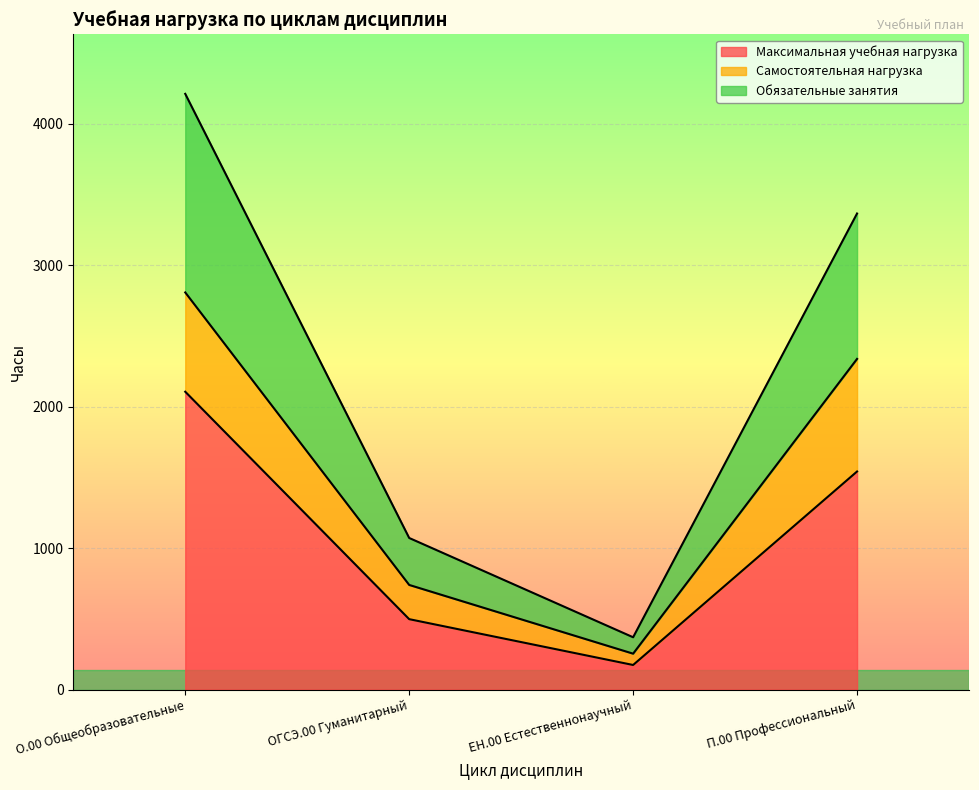

How many Максимальная учебная нагрузка values are between 498 and 2106?

3